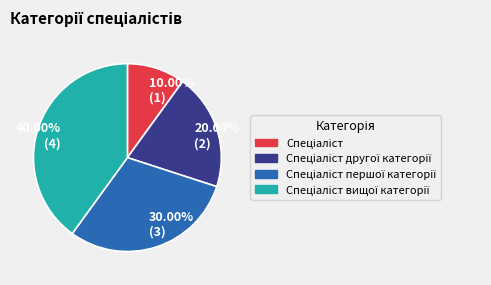

Do 30.00% (3) and 40.00% (4) together represent more than half of the pie?

Yes